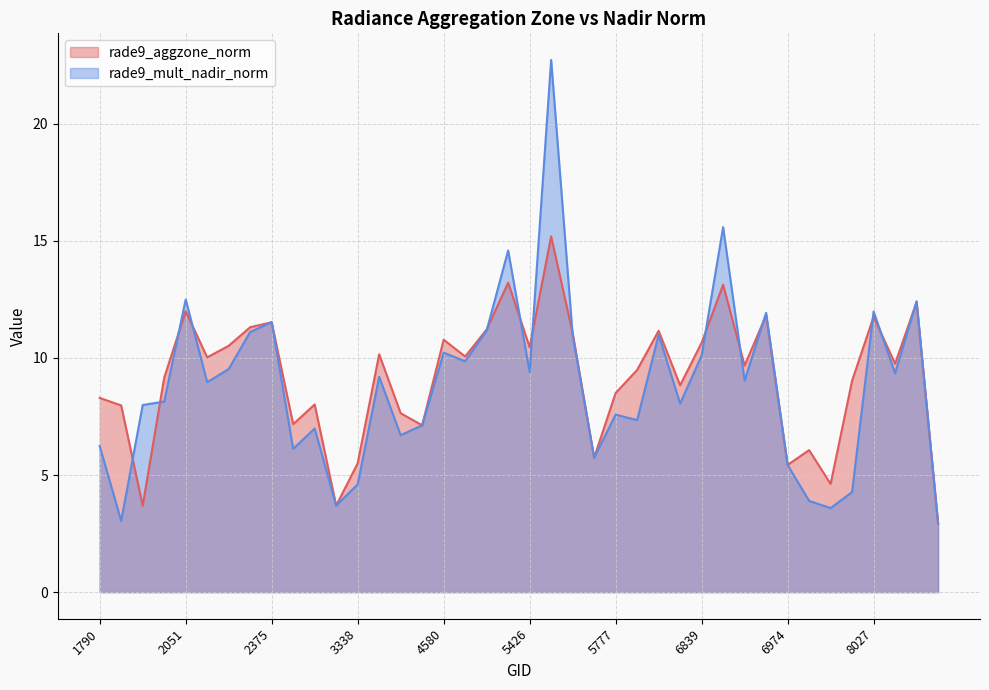

Does the chart display data point markers on the line(s)?

No